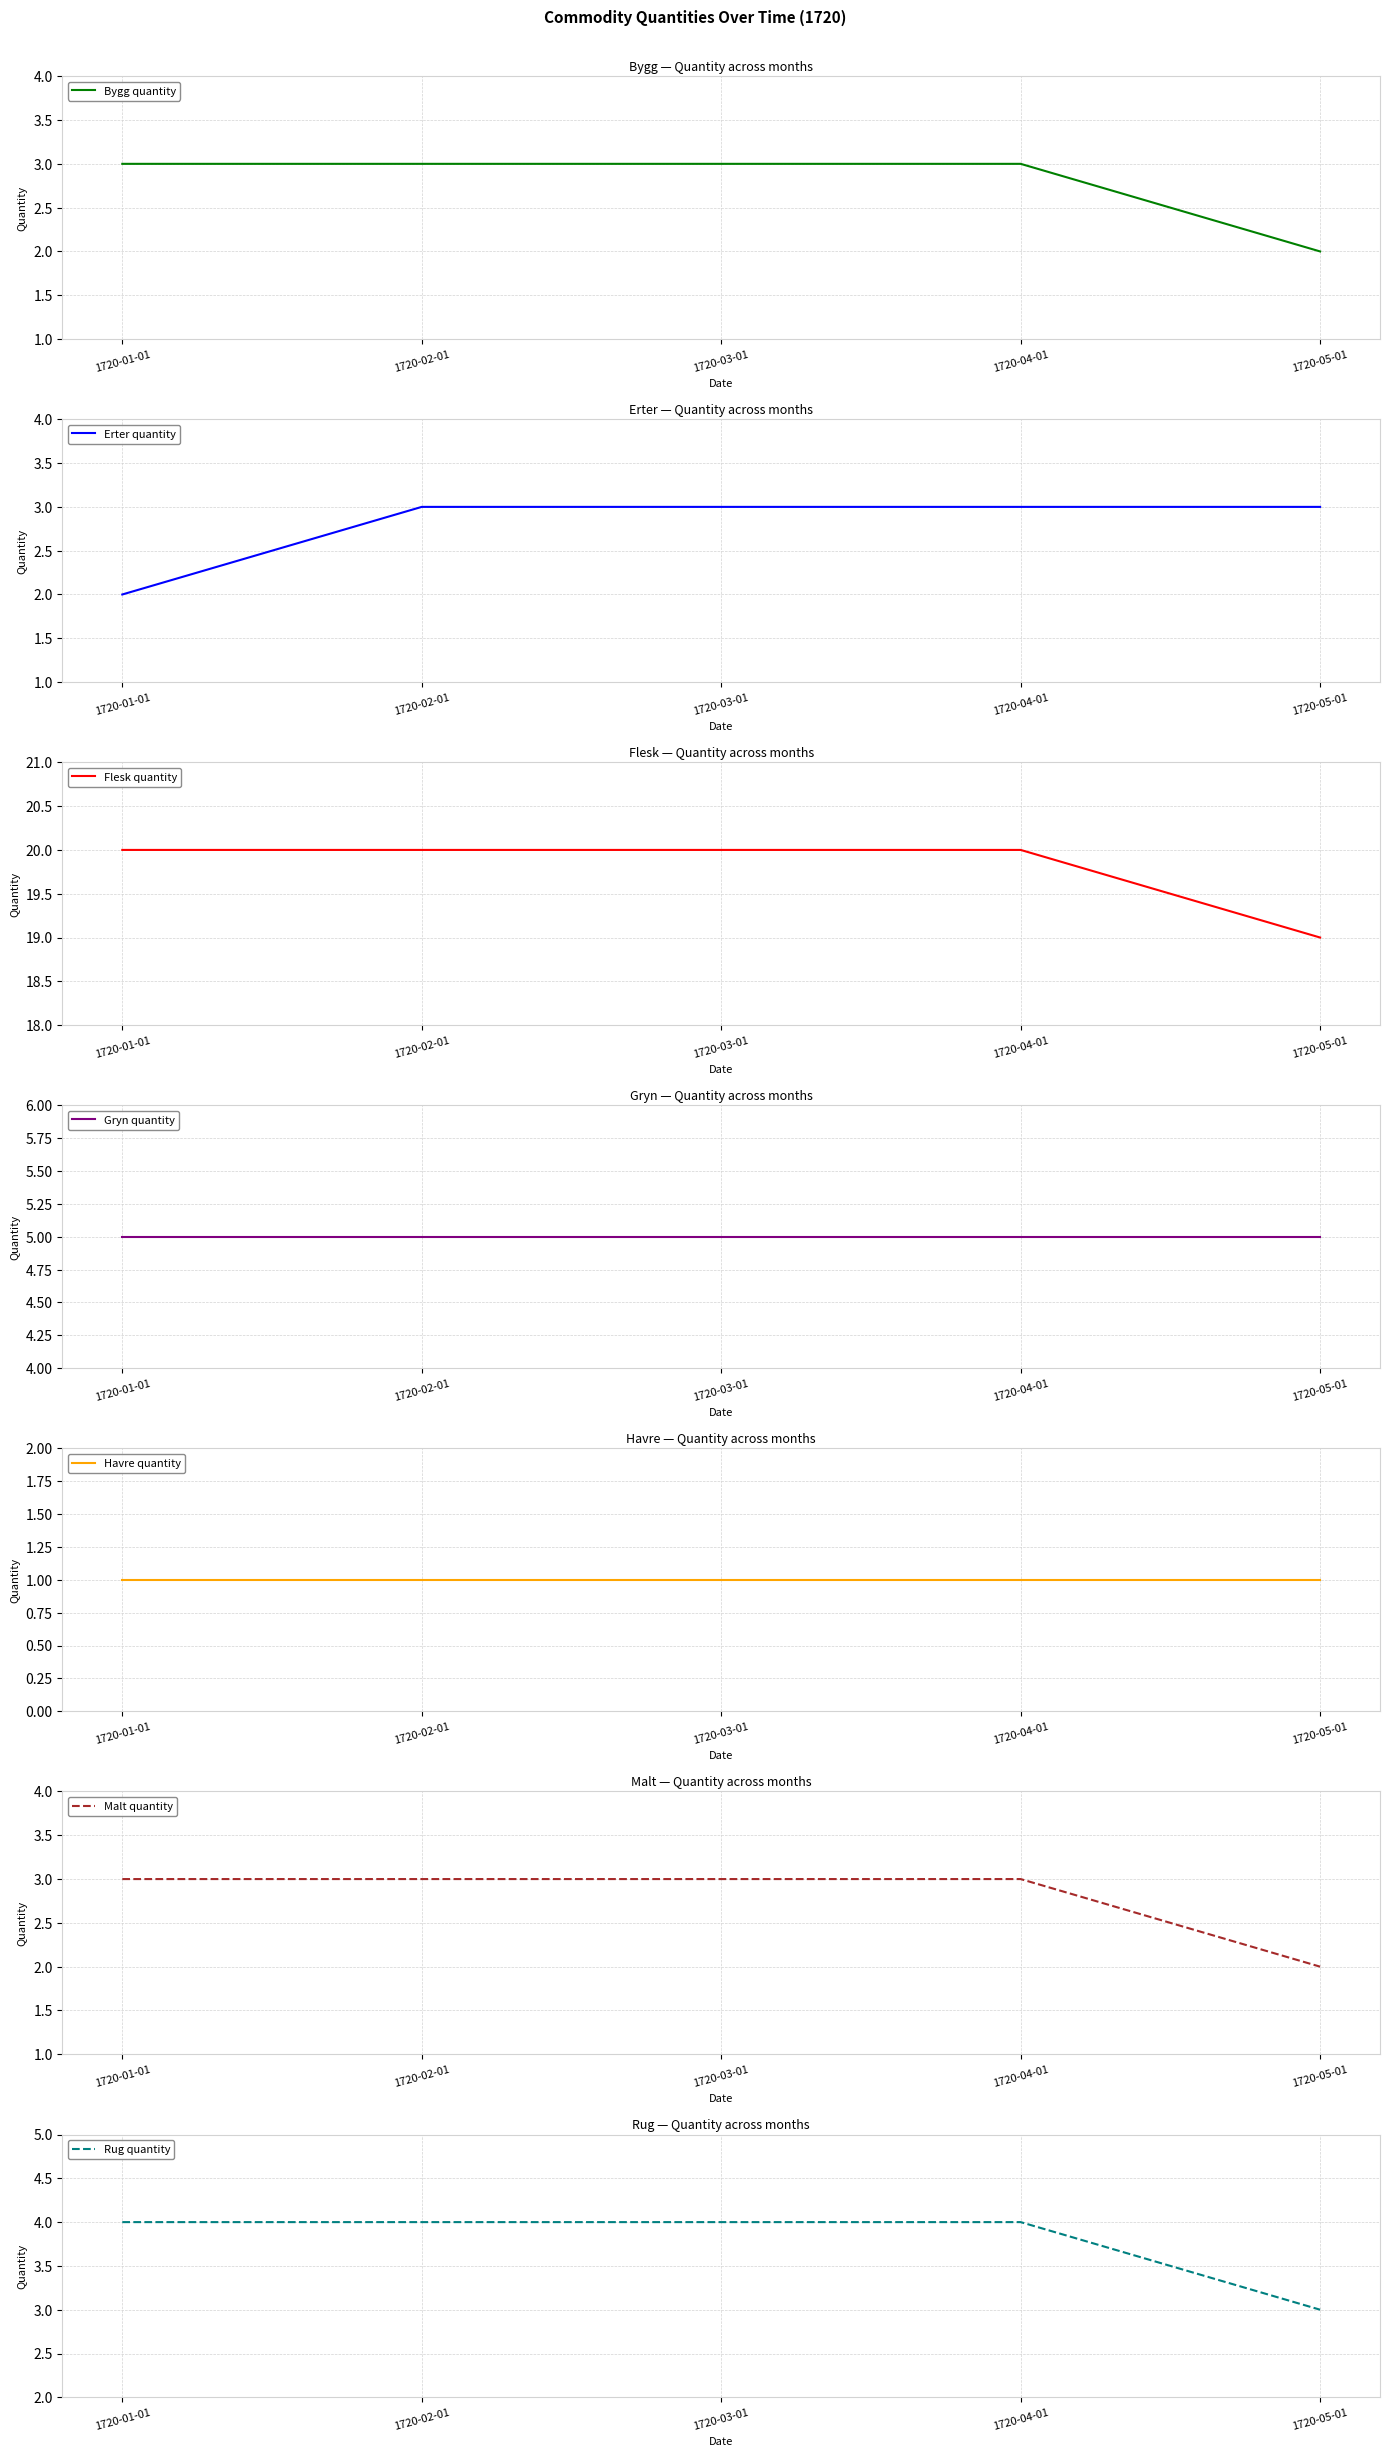

At which category is the sum across all series the highest?

1720-02-01